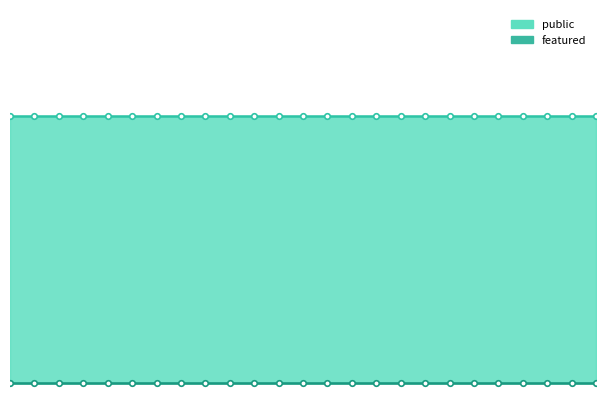

Reading left to right, list all the values displayed in this chart.

public: 1	1	1	1	1	1	1	1	1	1	1	1	1	1	1	1	1	1	1	1	1	1	1	1	1
featured: 0	0	0	0	0	0	0	0	0	0	0	0	0	0	0	0	0	0	0	0	0	0	0	0	0